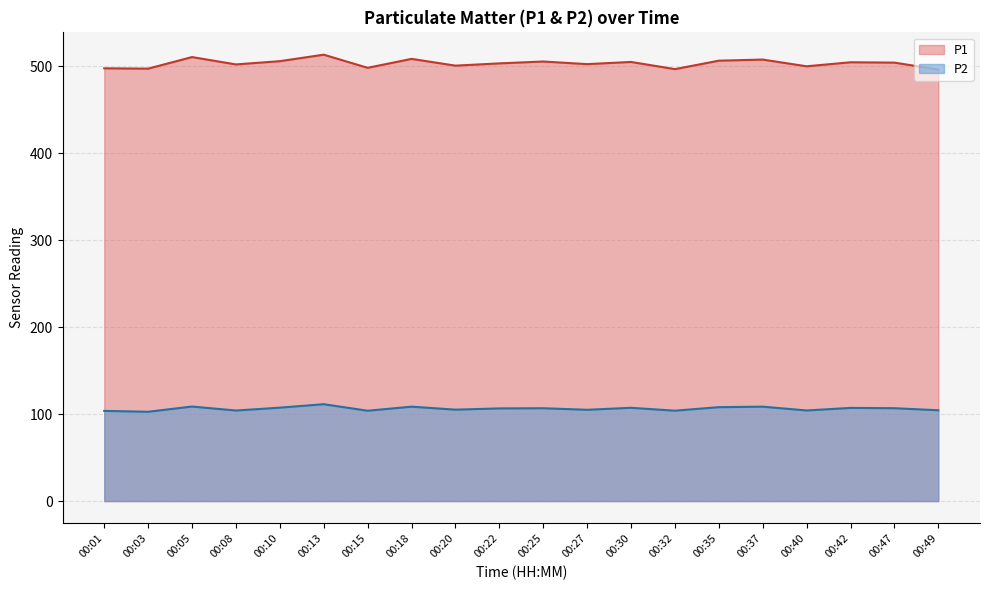

Reading left to right, what are all the values shown in this chart?

P1: 497.8	497.4	510.7	502.2	506.0	513.4	498.3	508.6	500.8	503.4	505.6	502.6	505.1	496.8	506.5	507.8	500.1	504.7	504.3	496.4
P2: 103.7	102.7	108.7	104.1	107.4	111.4	103.9	108.6	105.1	106.6	106.8	105.0	107.3	104.0	108.0	108.6	104.2	107.1	106.8	104.4